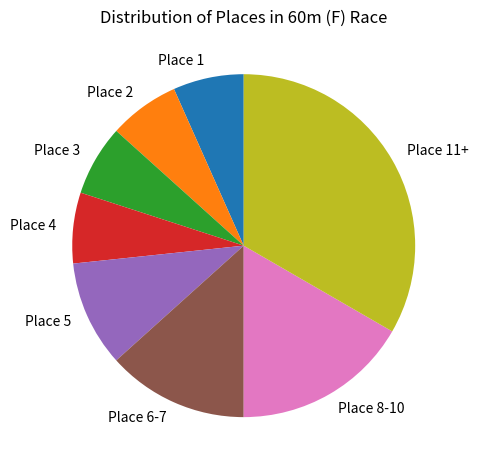

Is there any slice that represents more than half of the pie?

No